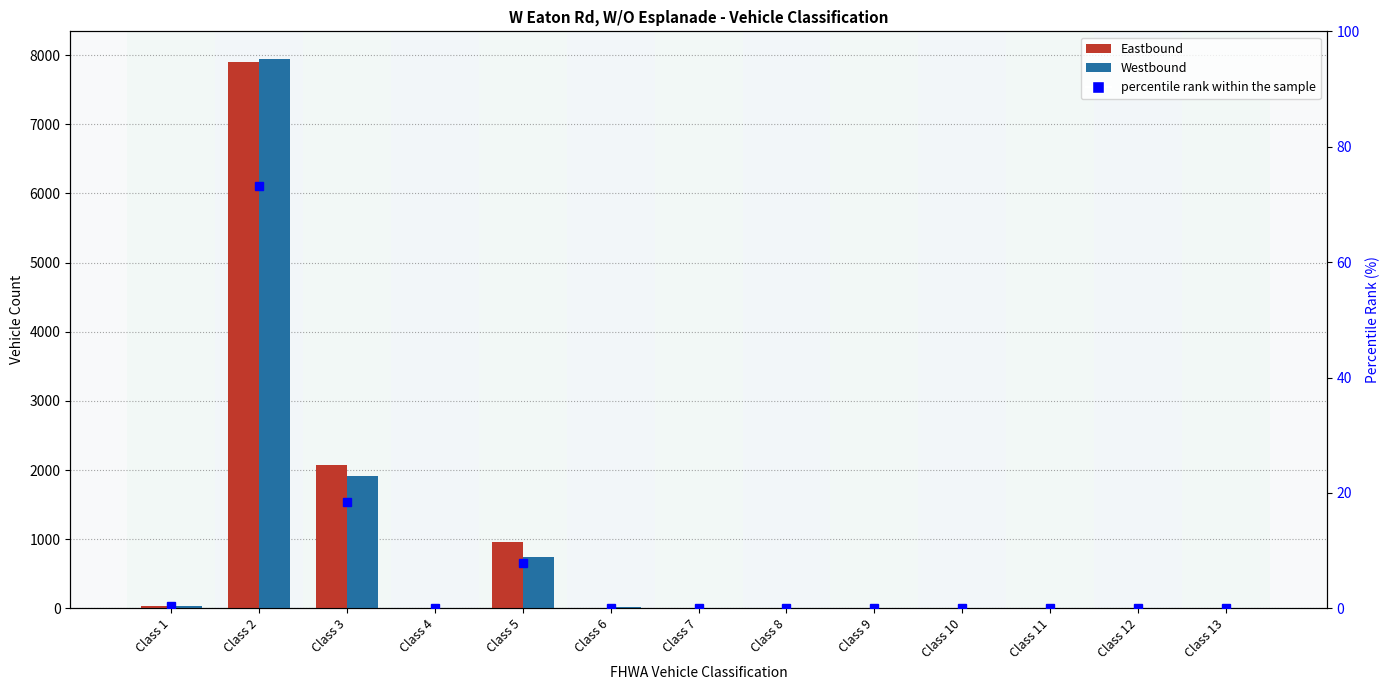

Rank the series by their maximum value, from lowest to highest.

percentile rank within the sample, Eastbound, Westbound